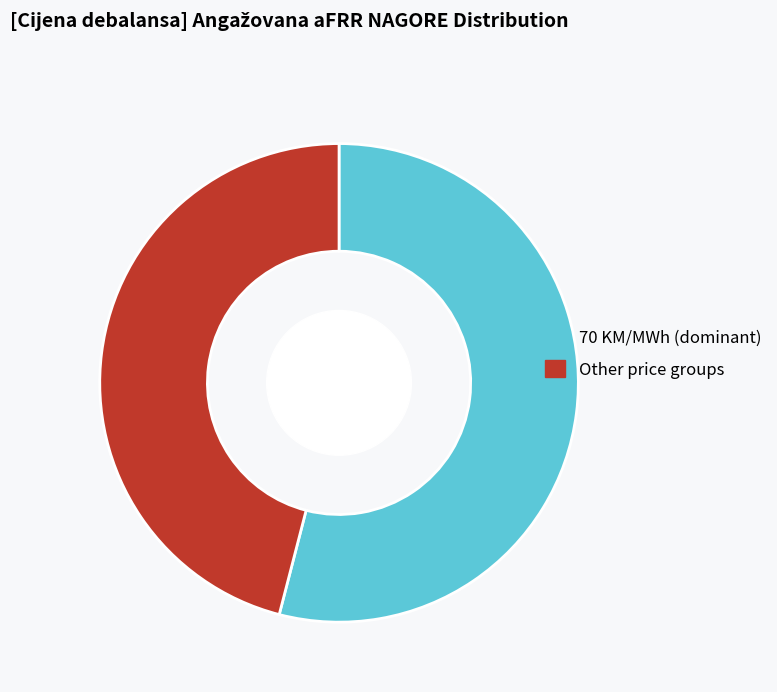

What is the ratio of the value at Other price groups to the value at 70 KM/MWh (dominant)?

0.9